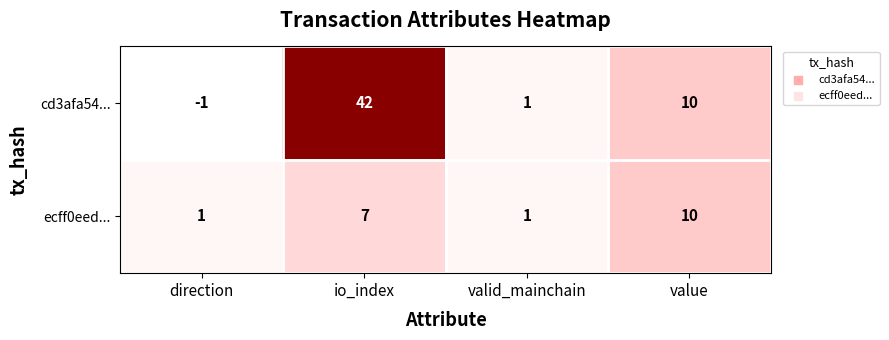

True or false: cd3afa54... has a value of 2 at value.

False